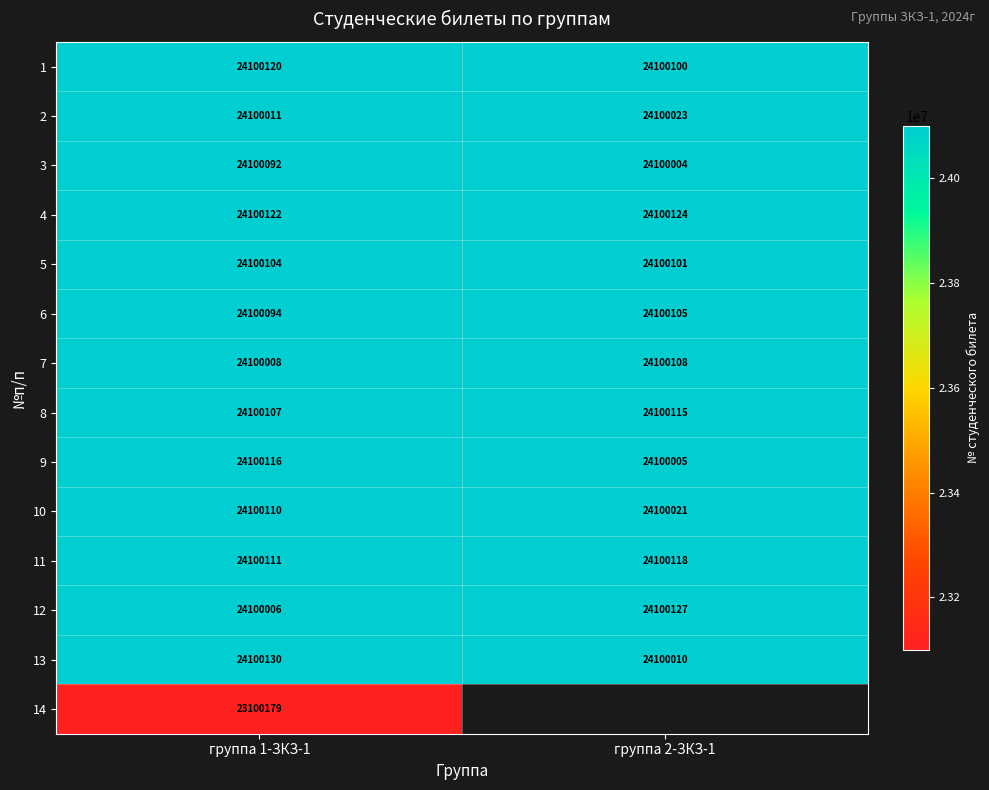

At which category is the sum across all series the highest?

группа 1-ЗКЗ-1